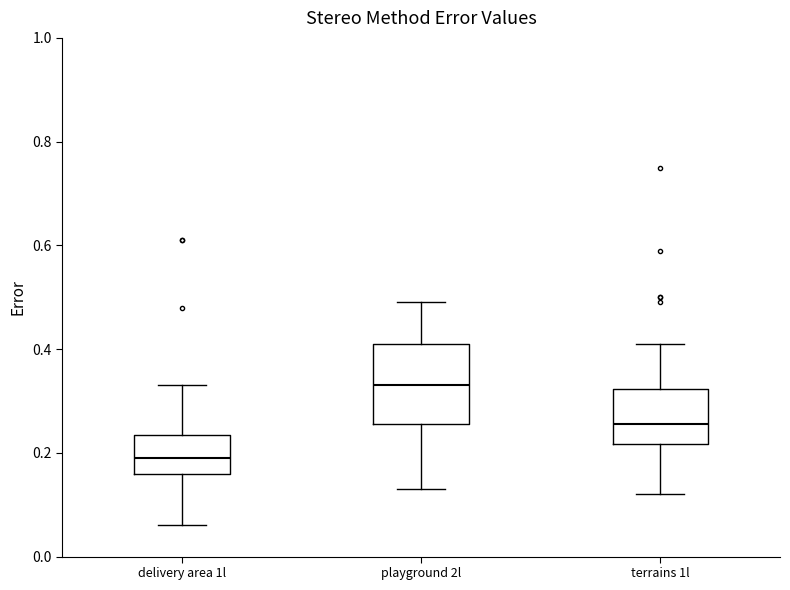

Where does the median line of the box for delivery area 1l sit on the y-axis? The values are not printed on the chart, so give them approximately, as read against the axis.

0.20